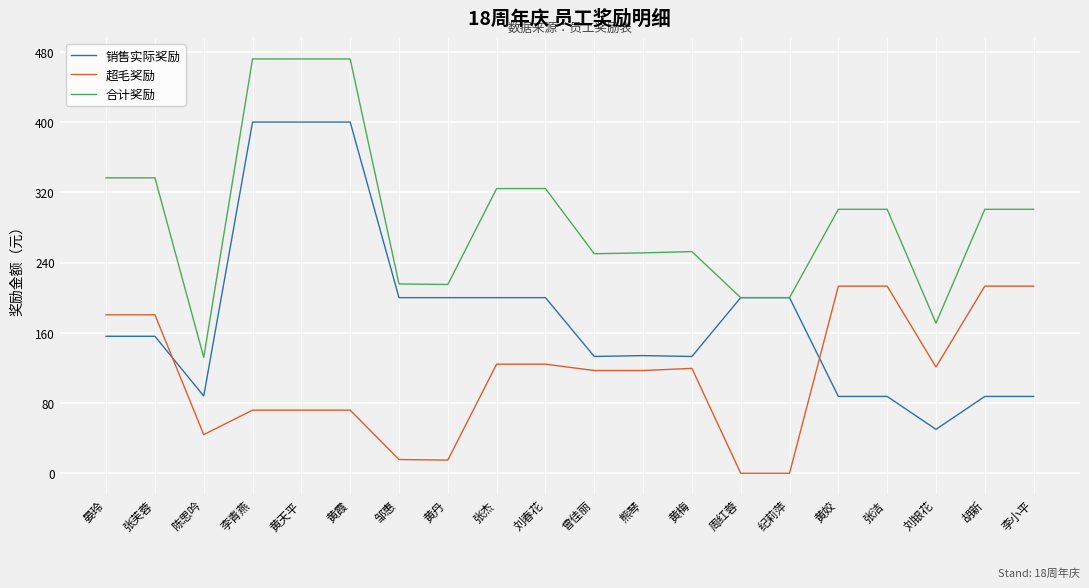

Is it true that 合计奖励 equals 133.8 at 熊琴?

False